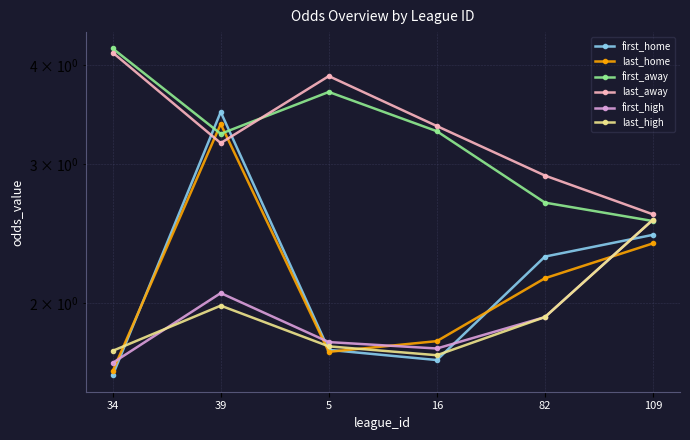

At how many categories does at least one series exceed 3?

4